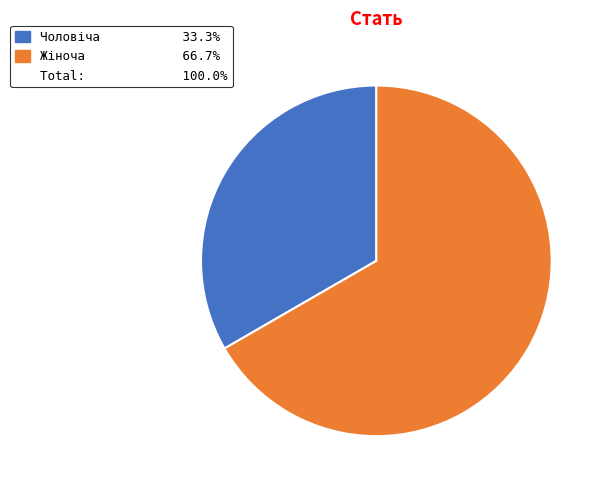

Is there any slice that represents more than half of the pie?

Yes